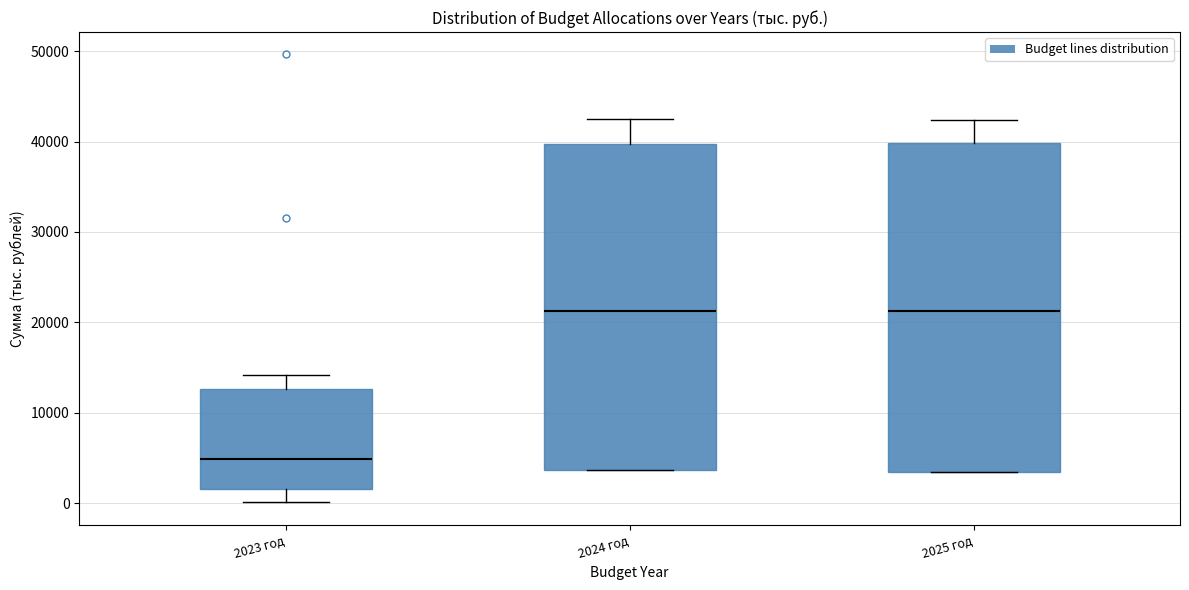

Reading left to right, read every box against the y-axis: the position of its median line, the range the box covers, and the ends of its whiskers. The values are not printed on the chart, so give them approximately, as read against the axis.

2023 год: median 5000, box 2000 to 13000, whiskers 0 to 14000
2024 год: median 21000, box 4000 to 40000, whiskers 4000 to 42000
2025 год: median 21000, box 4000 to 40000, whiskers 4000 to 42000